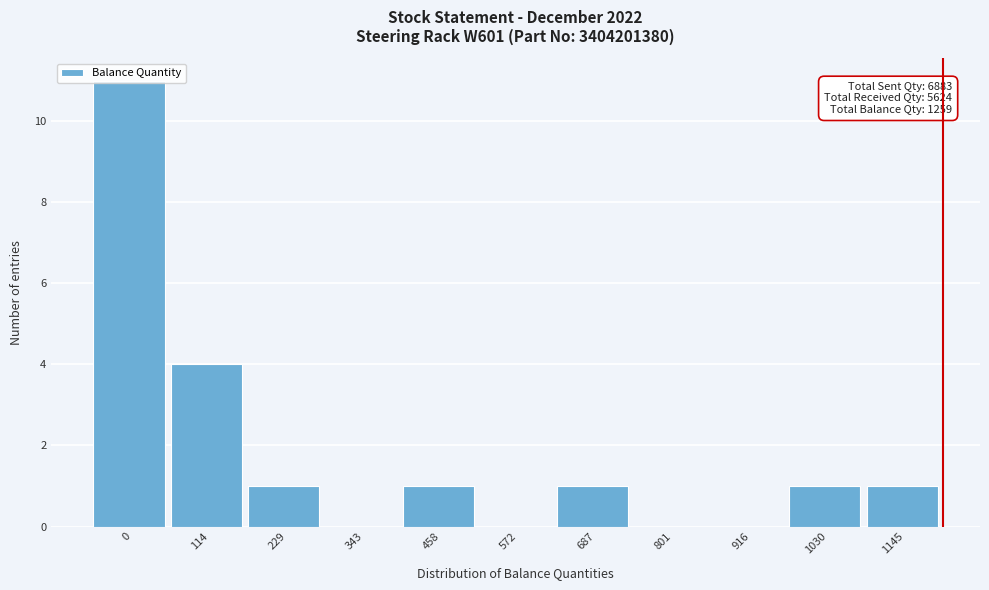

What is the sum of all values?

20